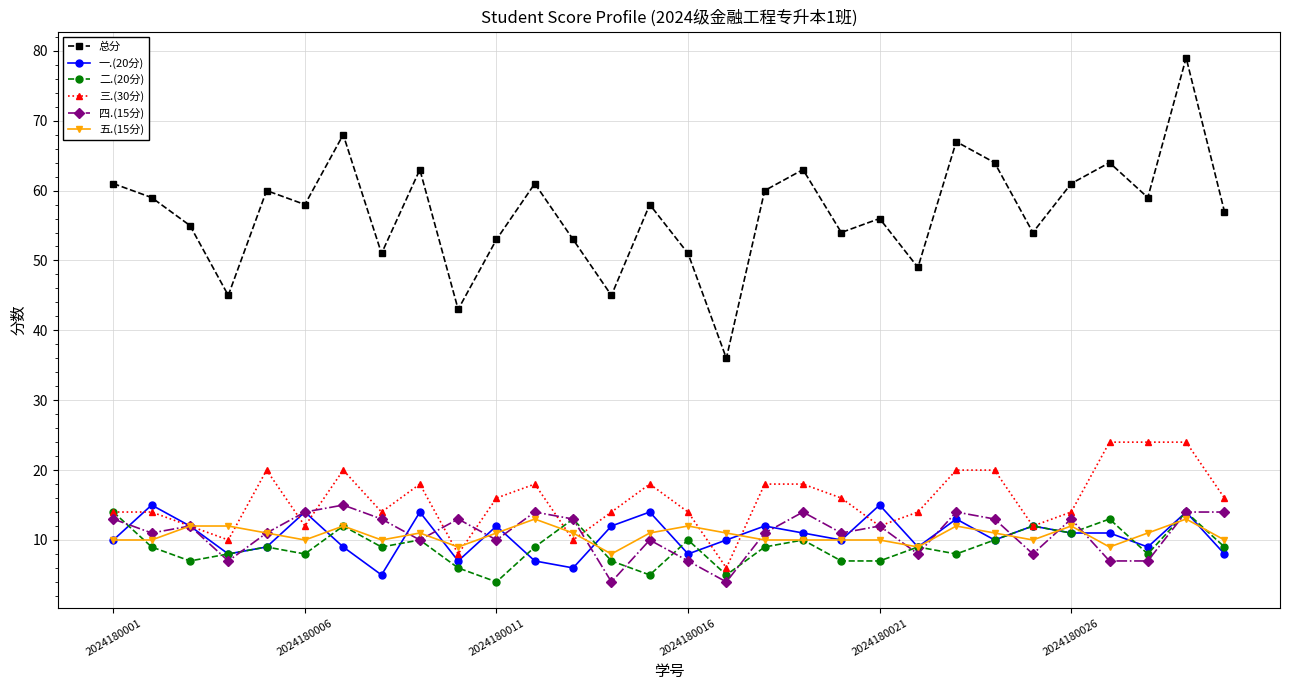

True or false: 五.(15分) has more than 0 points higher than both neighbors.

True